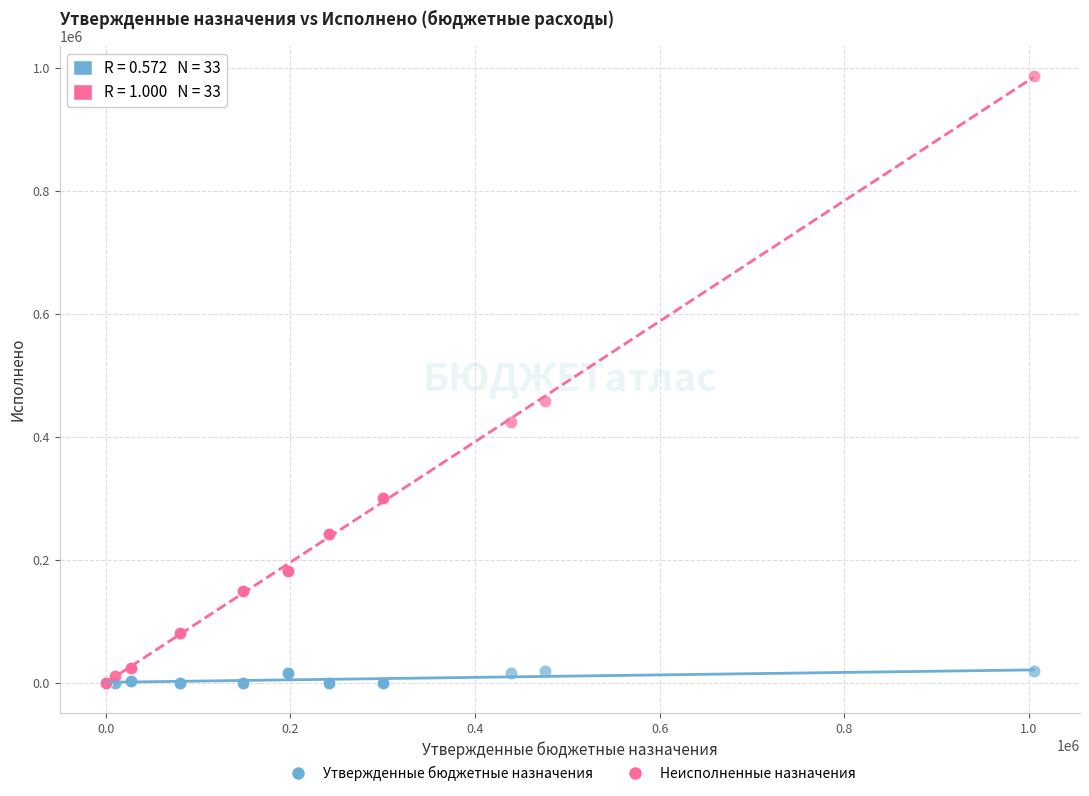

Across all series, what Y value is closest to 493010?

457219